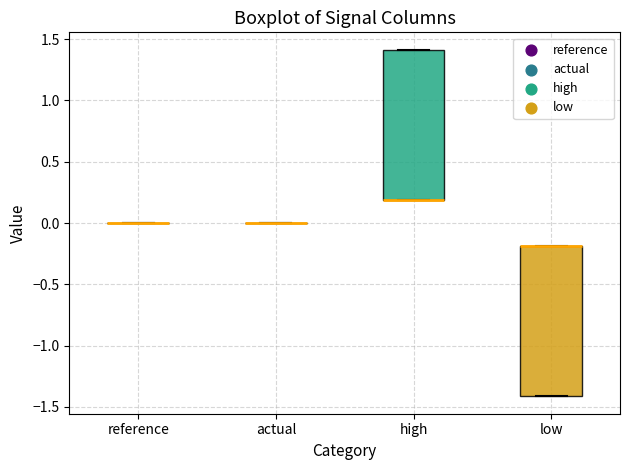

Reading left to right, read every box against the y-axis: the position of its median line, the range the box covers, and the ends of its whiskers. The values are not printed on the chart, so give them approximately, as read against the axis.

reference: box collapsed to a line at 0.0, whiskers 0.0 to 0.0
actual: box collapsed to a line at 0.0, whiskers 0.0 to 0.0
high: median 0.2 (drawn on the box's lower edge), box 0.2 to 1.4, whiskers 0.2 to 1.4
low: median -0.2 (drawn on the box's upper edge), box -1.4 to -0.2, whiskers -1.4 to -0.2